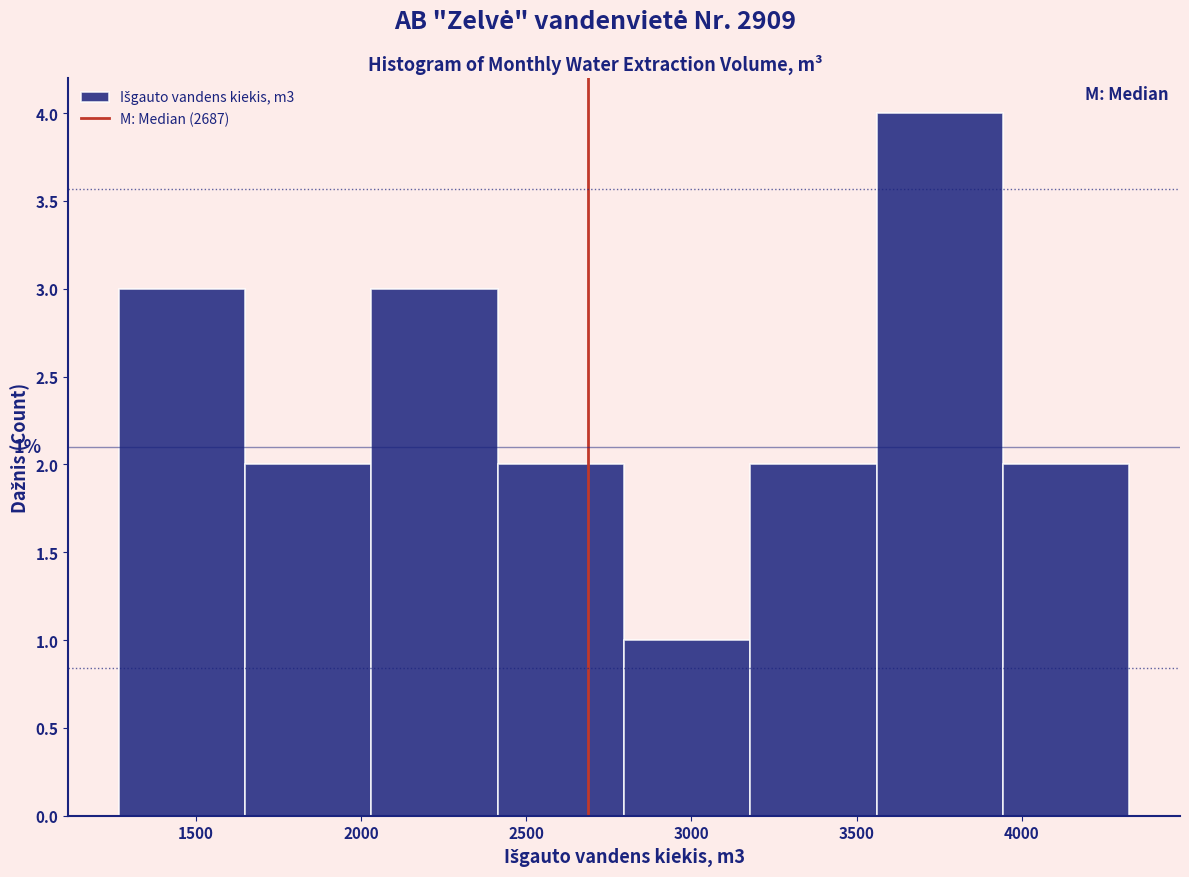

Over which range of the x-axis is the bar tallest?

3550 to 3950